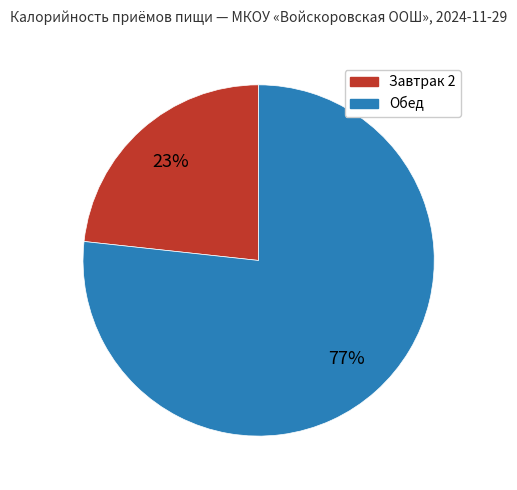

Approximately how many times larger is the value at Завтрак 2 compared to Обед?

0.3